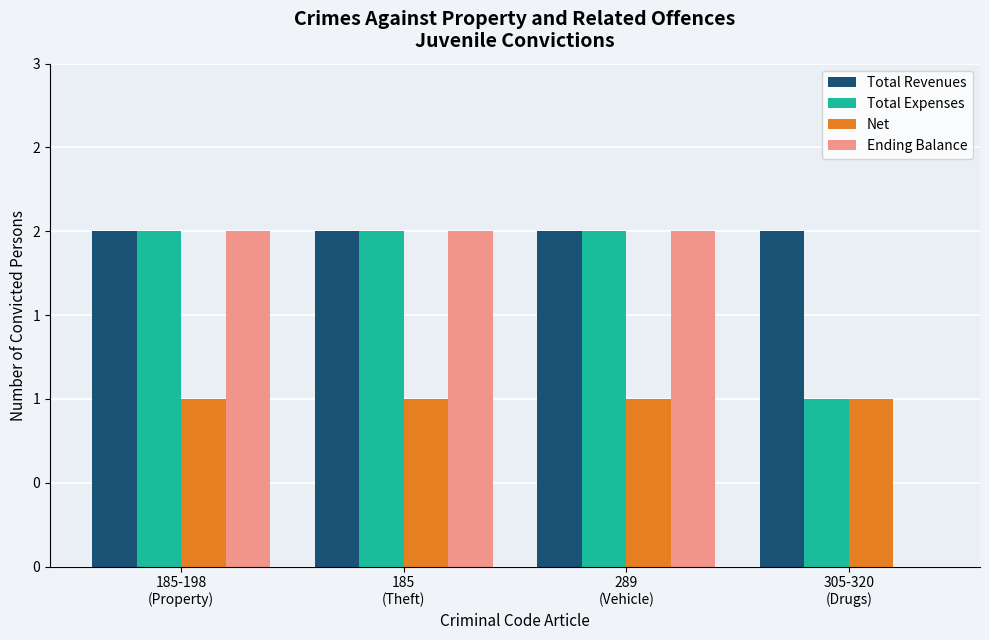

At 305-320
(Drugs), list the series in order from largest to smallest.

Total Revenues, Total Expenses, Net, Ending Balance